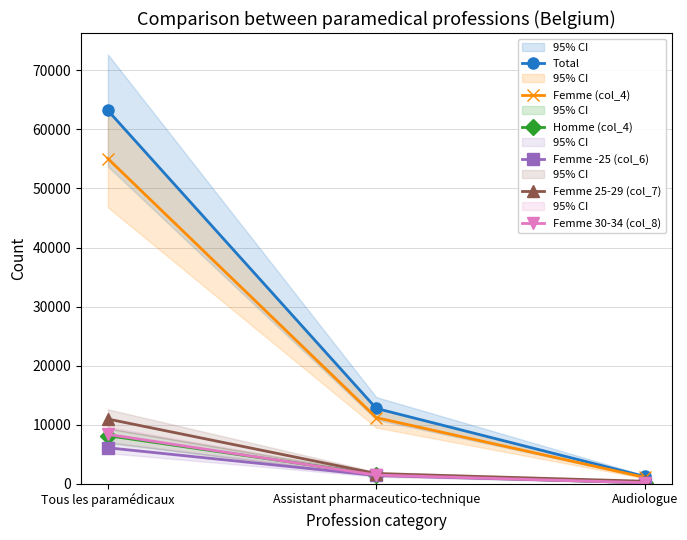

What is the label of the 3rd point from the left?

Audiologue